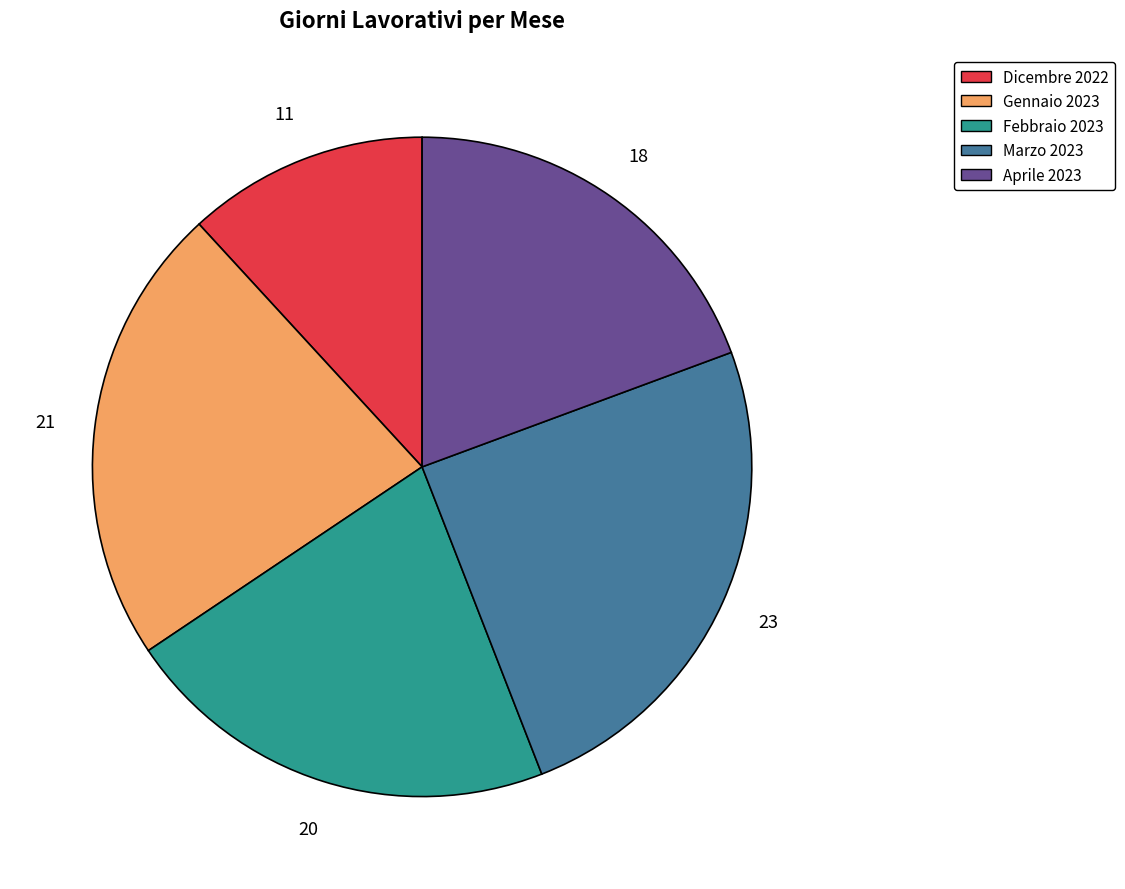

Which slice is the smallest?

Dicembre 2022